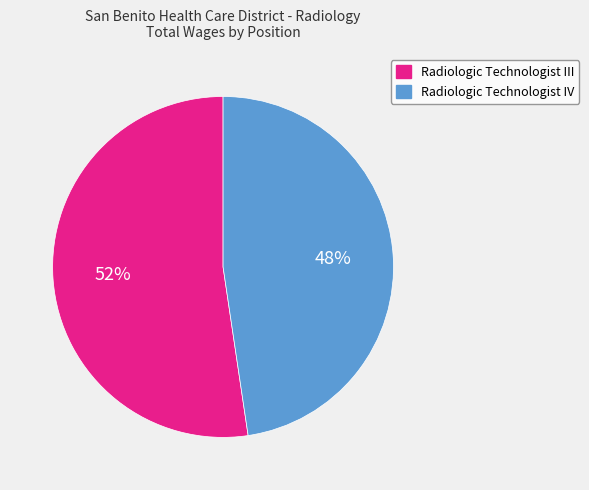

To the nearest percent, what is the average slice percentage?

50%